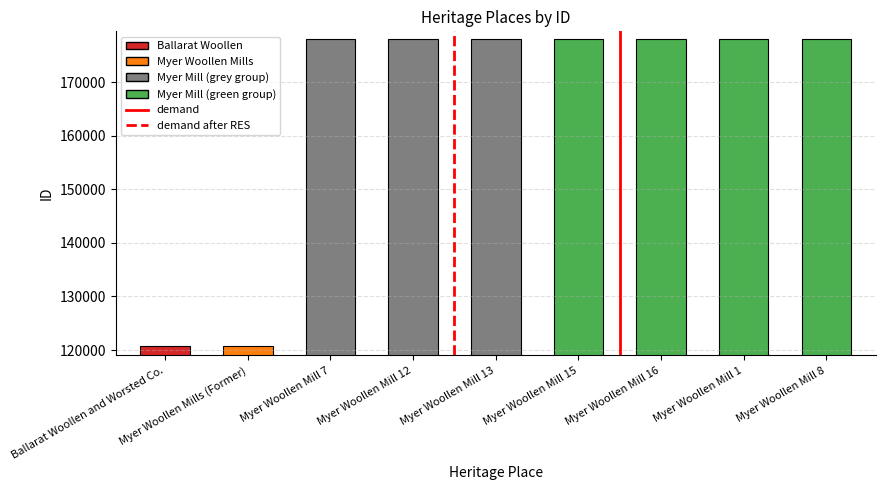

What is the difference between the second highest and second lowest values?

57305